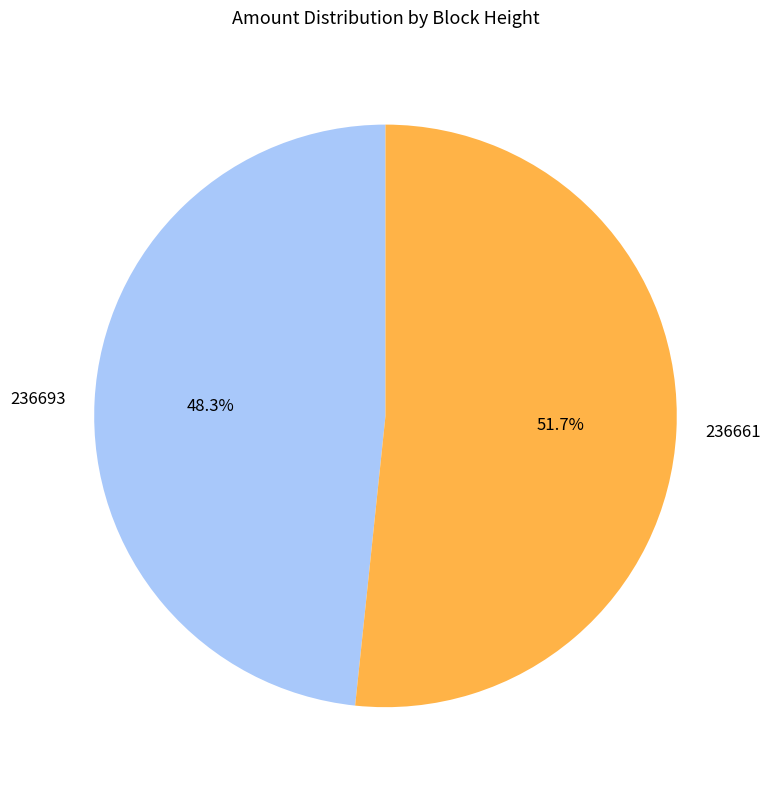

Does 236661 represent more than half of the total?

Yes